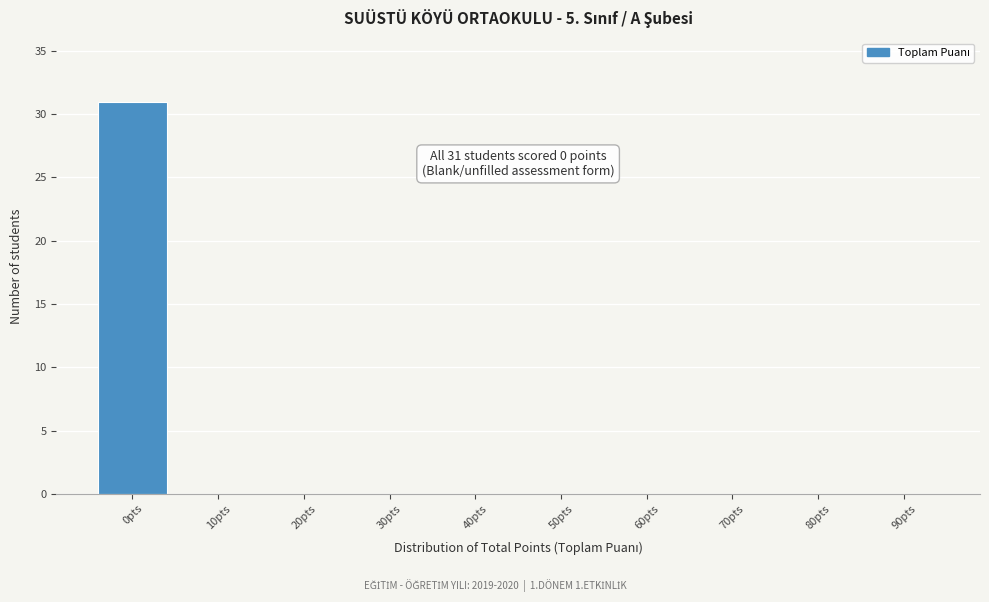

Reading left to right, list all the values displayed in this chart.

0pts=31	10pts=0	20pts=0	30pts=0	40pts=0	50pts=0	60pts=0	70pts=0	80pts=0	90pts=0